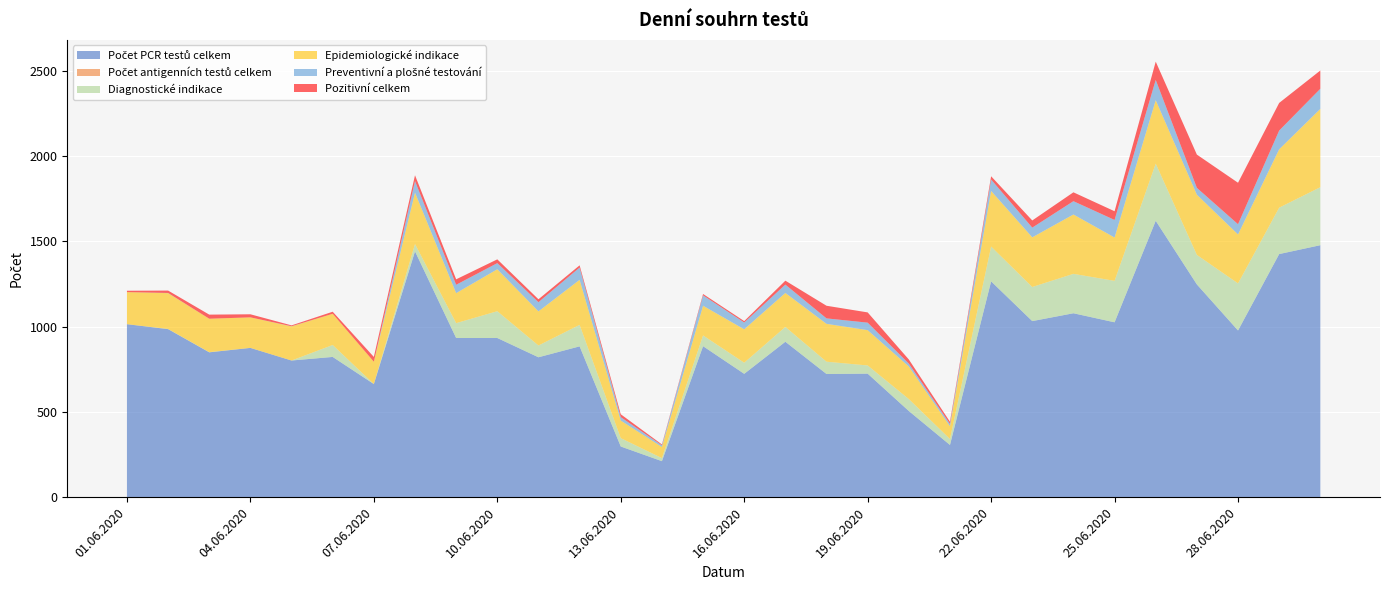

Reading left to right, list all the values displayed in this chart.

Počet PCR testů celkem: 1014	985	849	875	801	822	663	1441	933	933	820	884	297	211	885	723	911	722	724	505	306	1265	1032	1078	1025	1620	1247	977	1425	1477
Počet antigenních testů celkem: 0	0	0	0	0	0	0	0	0	0	0	0	0	0	0	0	0	0	0	0	0	0	0	0	0	0	0	0	0	0
Diagnostické indikace: 0	1	1	0	0	70	0	43	87	157	69	126	49	18	63	65	87	72	48	70	35	204	200	231	243	335	173	276	272	340
Epidemiologické indikace: 188	210	196	179	200	183	131	301	176	246	200	264	103	65	174	196	199	222	207	191	75	326	291	348	254	372	353	287	342	459
Preventivní a plošné testování: 0	1	0	0	1	0	0	68	49	36	54	72	20	10	61	40	49	32	44	17	13	67	57	78	103	119	40	60	110	118
Pozitivní celkem: 8	14	24	18	5	12	28	34	32	22	17	13	17	5	8	8	23	74	60	24	13	19	42	52	51	107	195	243	162	107